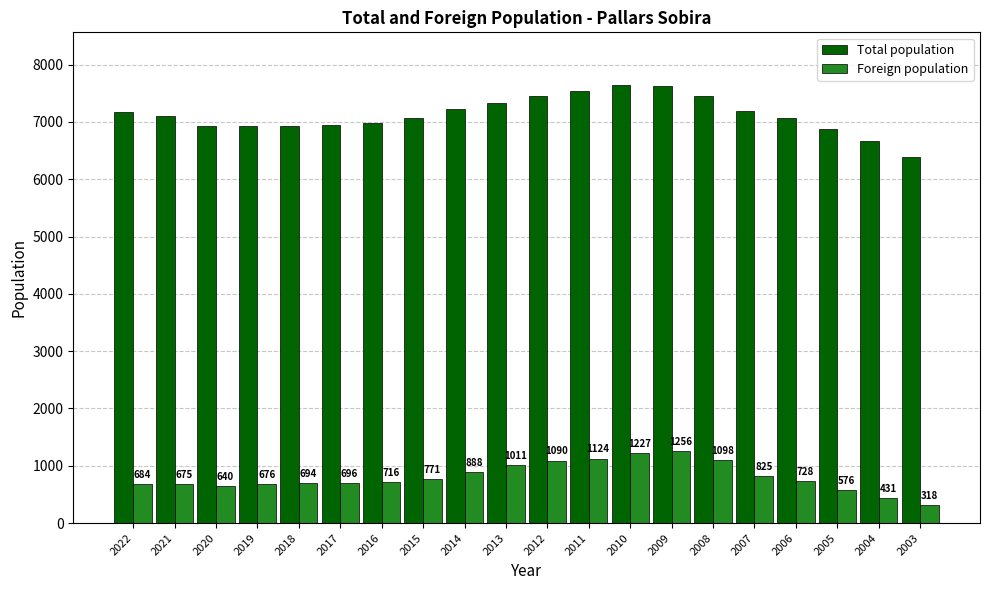

Which series has the widest spread of values?

Total population